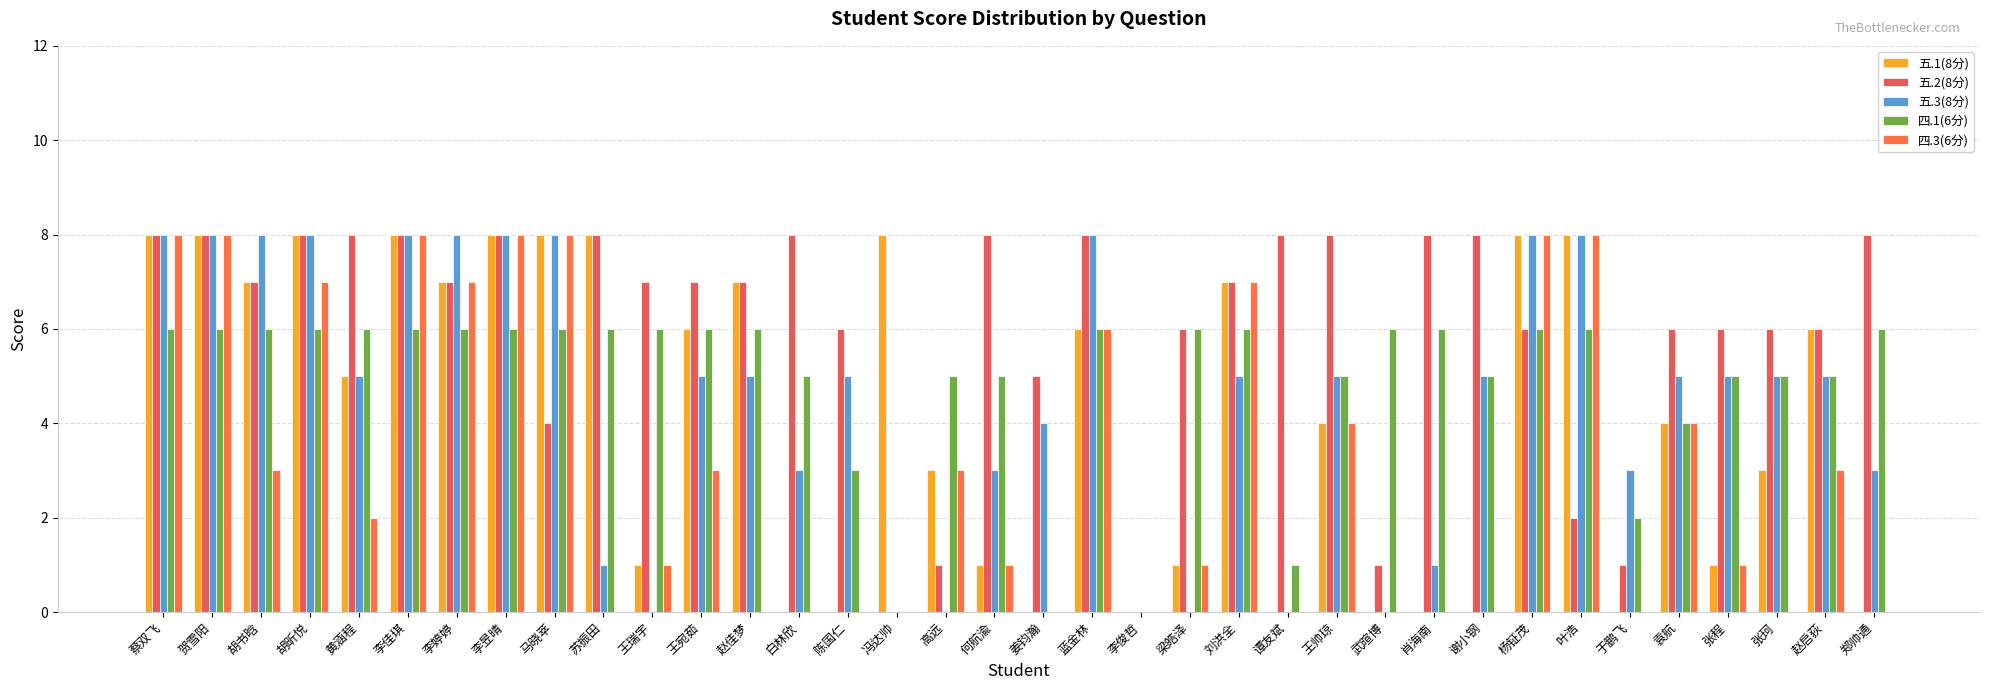

Which series has the largest range (max minus min)?

五.1(8分)